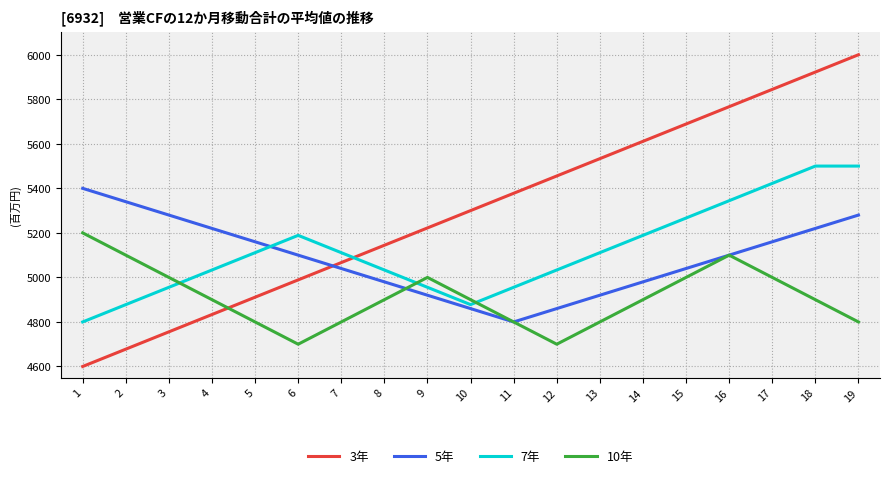

True or false: 3年 and 7年 cross at least once.

True